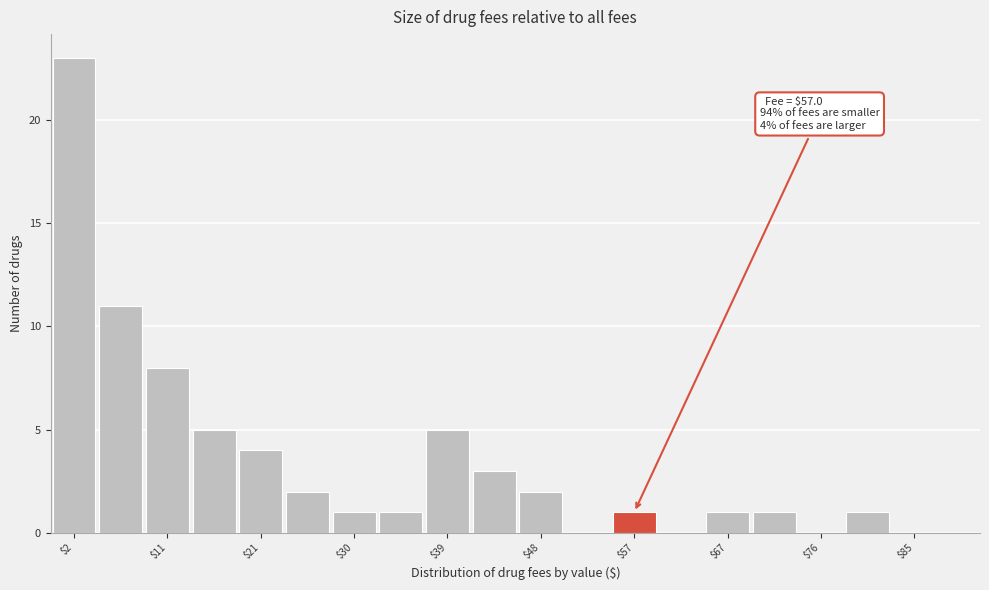

Over which range of the x-axis is the bar tallest?

0 to 5